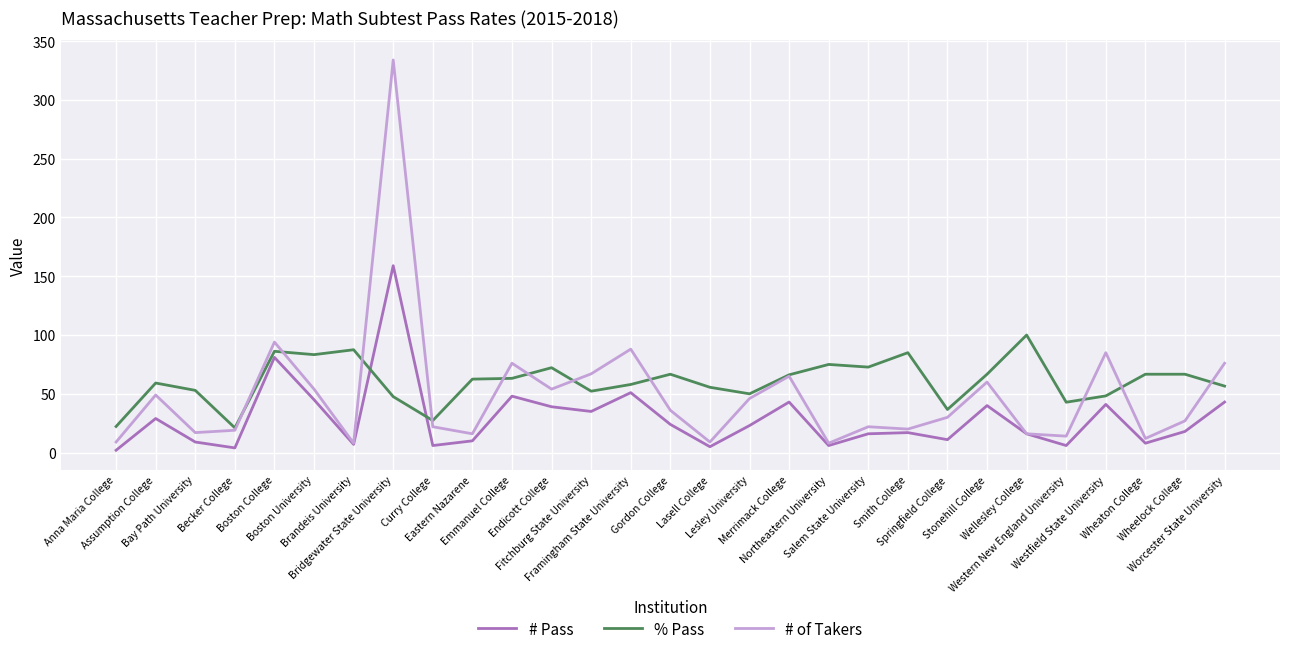

Which series has the largest range (max minus min)?

# of Takers